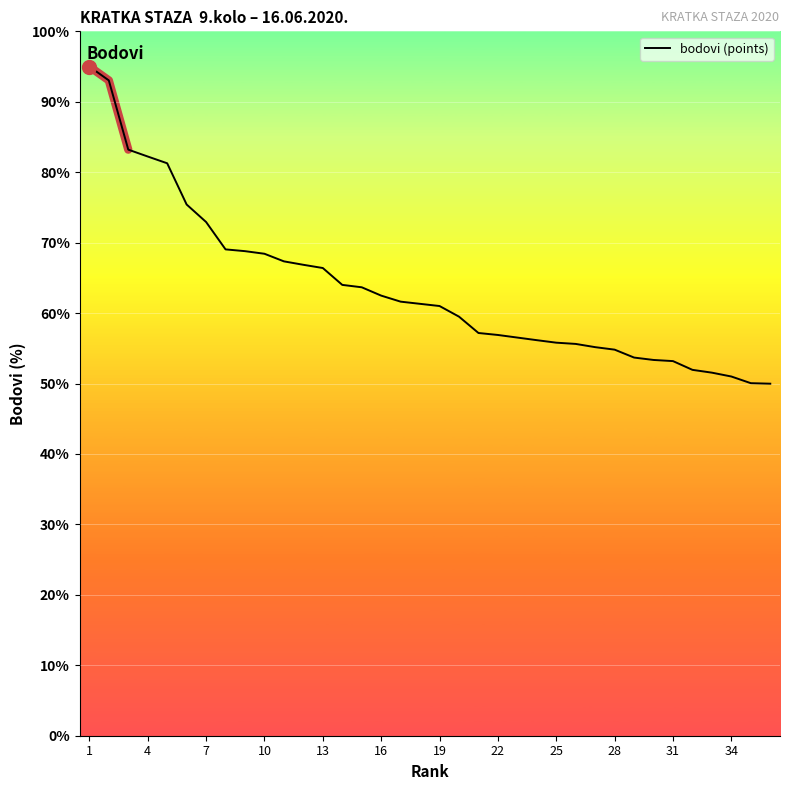

What is the value of the 13th point from the left?

66.4